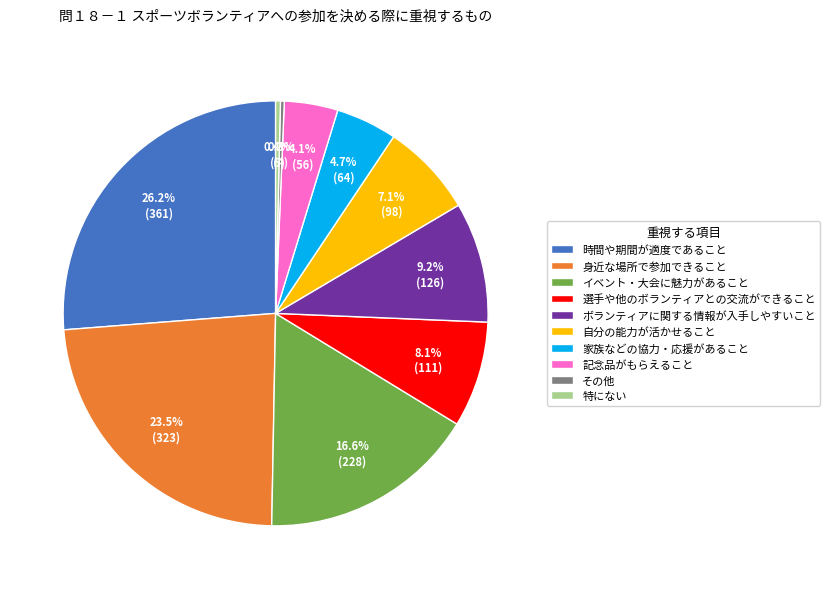

Is it true that 時間や期間が適度であること is 12% of the pie?

False